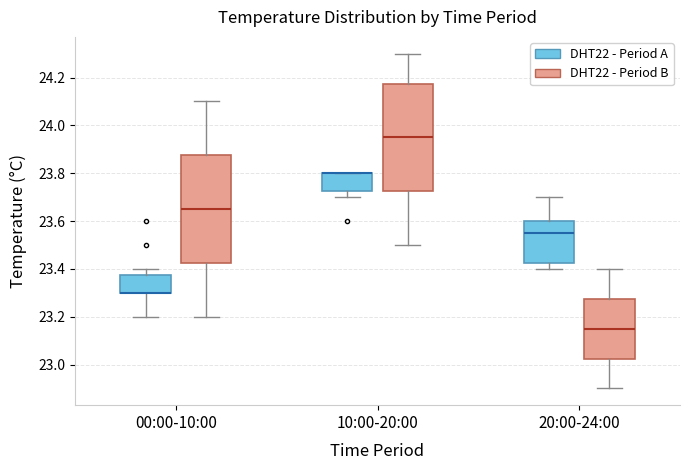

Where does the upper whisker of the box for 10:00-20:00 (DHT22 - Period B) end on the y-axis? The values are not printed on the chart, so give them approximately, as read against the axis.

24.30